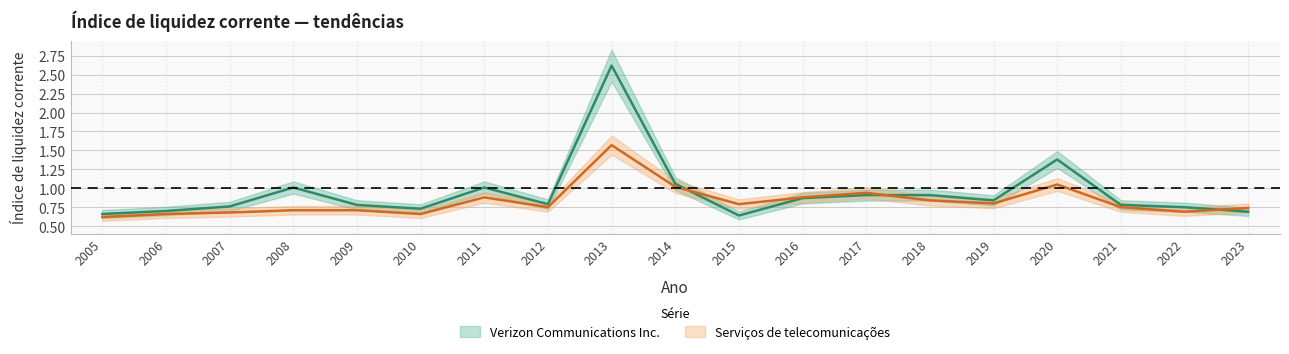

At how many categories does at least one series exceed 1?

5